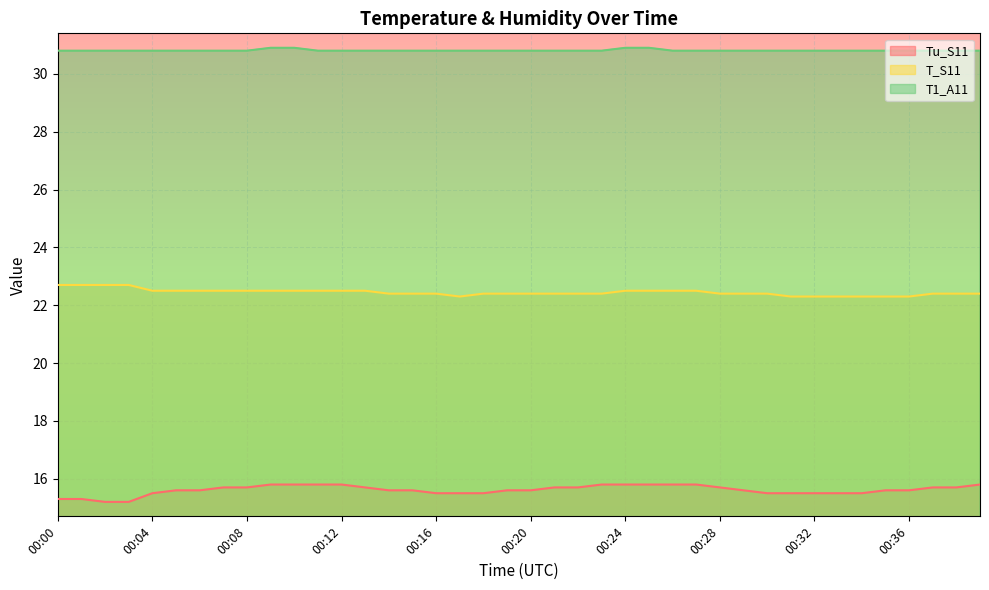

What is the value of the T_S11 point at the 24th from the left?

22.4